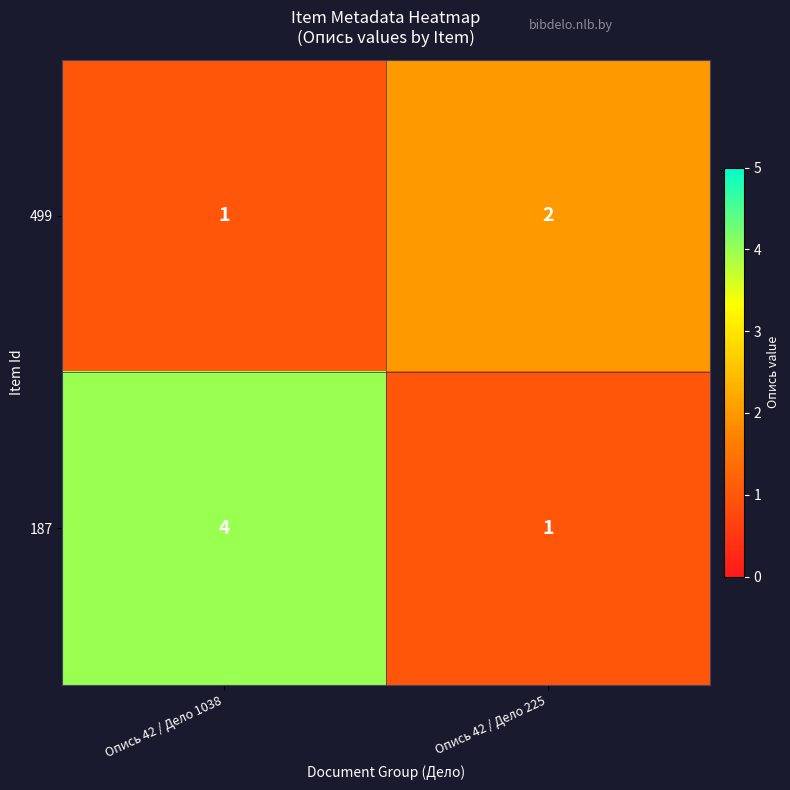

List the series in order of their overall mean, highest first.

187, 499